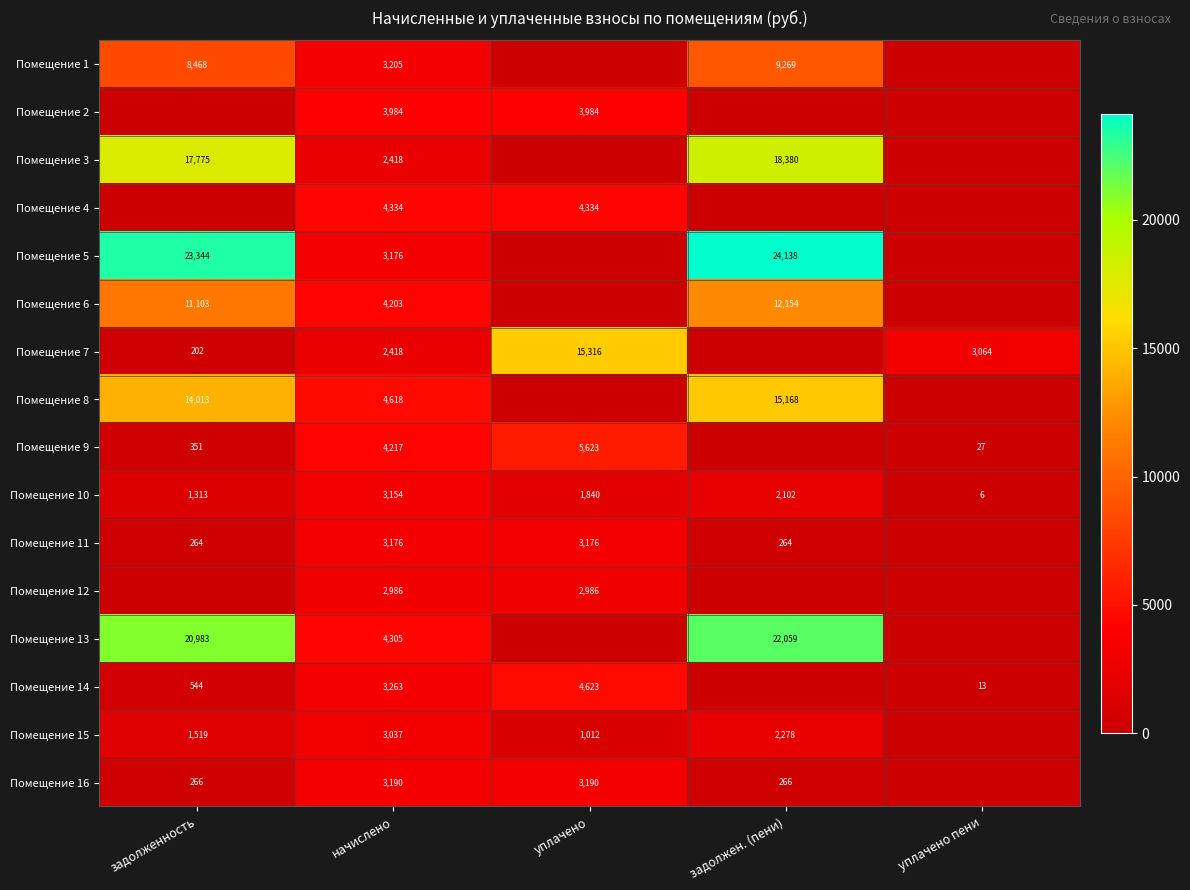

What is the sum of the Помещение 11 values at уплачено and задолжен. (пени)?

3440